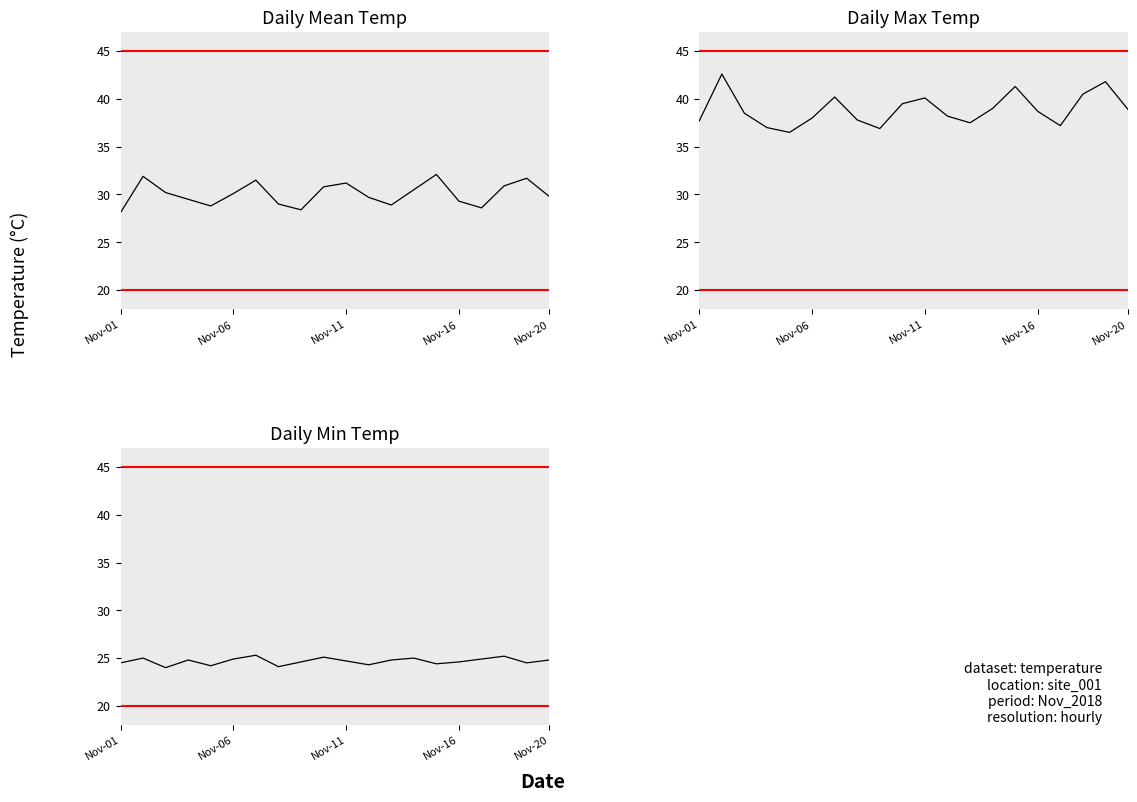

Does the chart display data point markers on the line(s)?

No